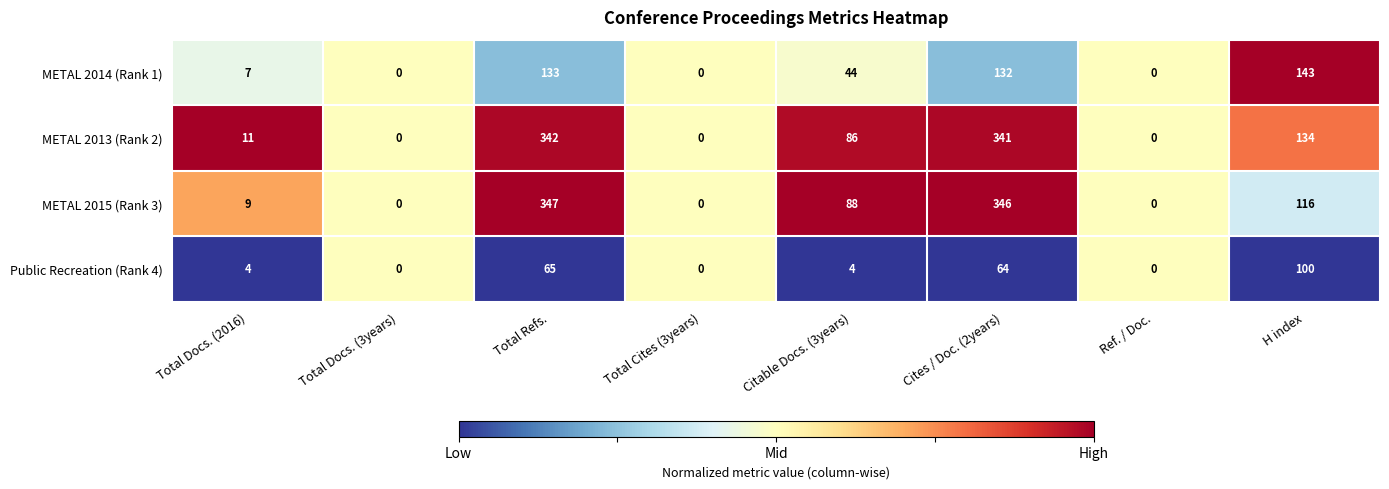

The METAL 2013 (Rank 2) series shows 86 at Citable Docs. (3years). True or false?

True